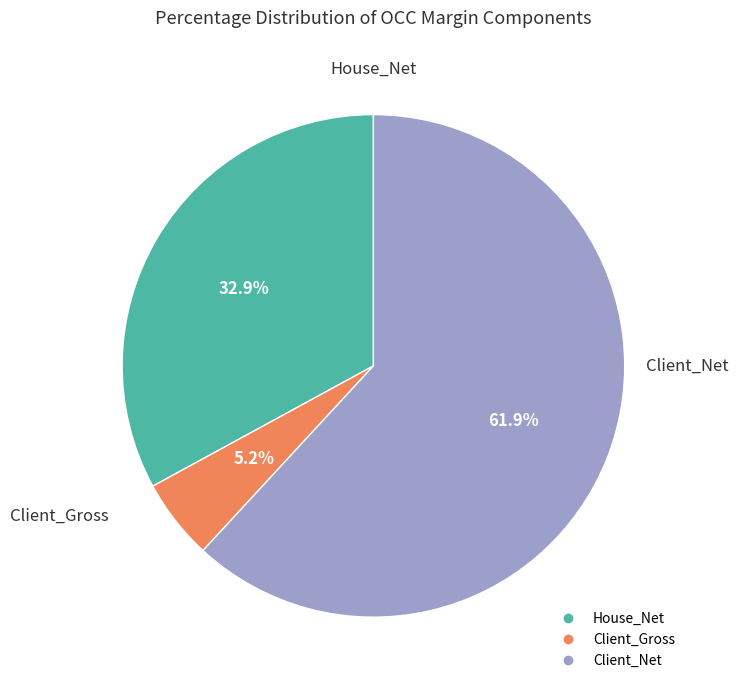

Is it true that House_Net is 18% of the pie?

False